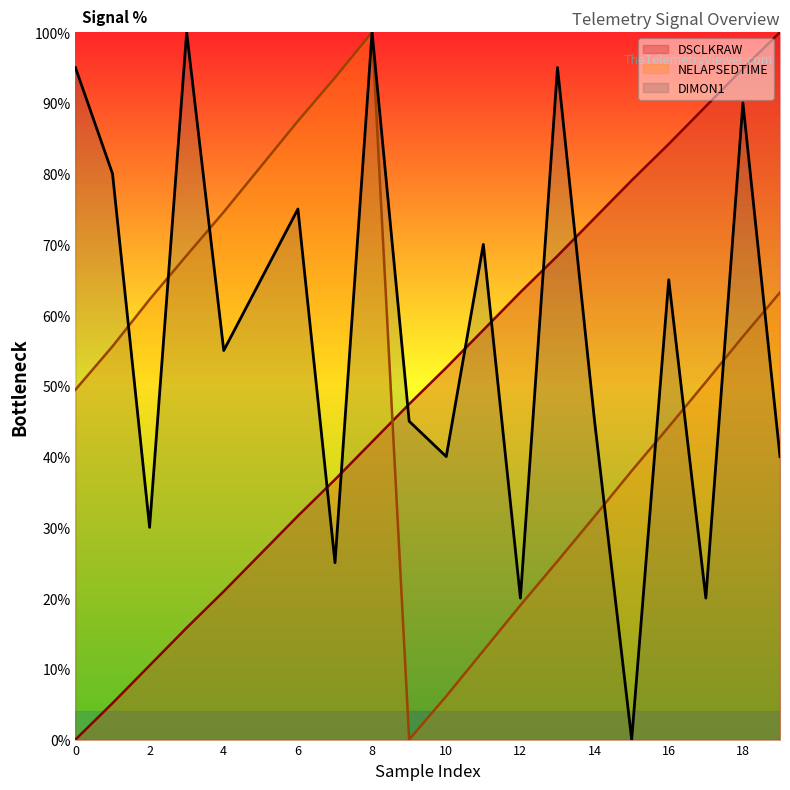

Is it true that NELAPSEDTIME equals 87.4 at 6?

True